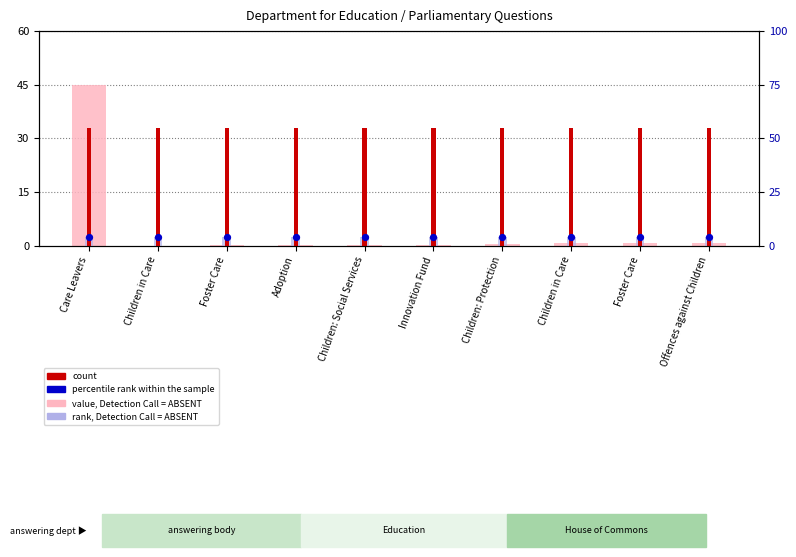

Which series contains the highest Y value?

value, Detection Call = ABSENT